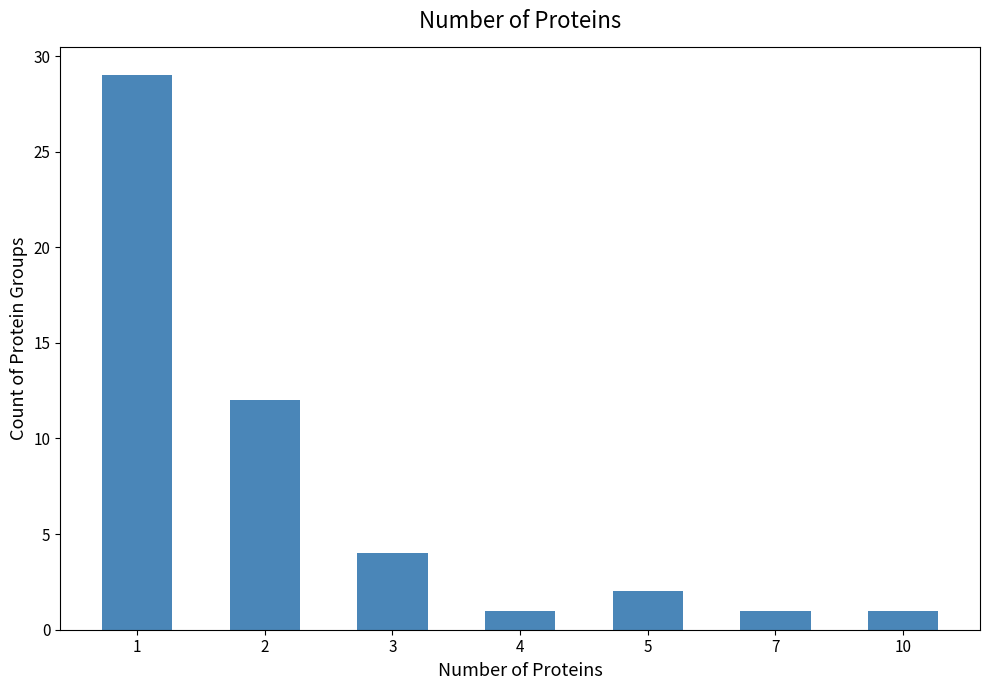

What is the change in value from 2 to 10?

-11